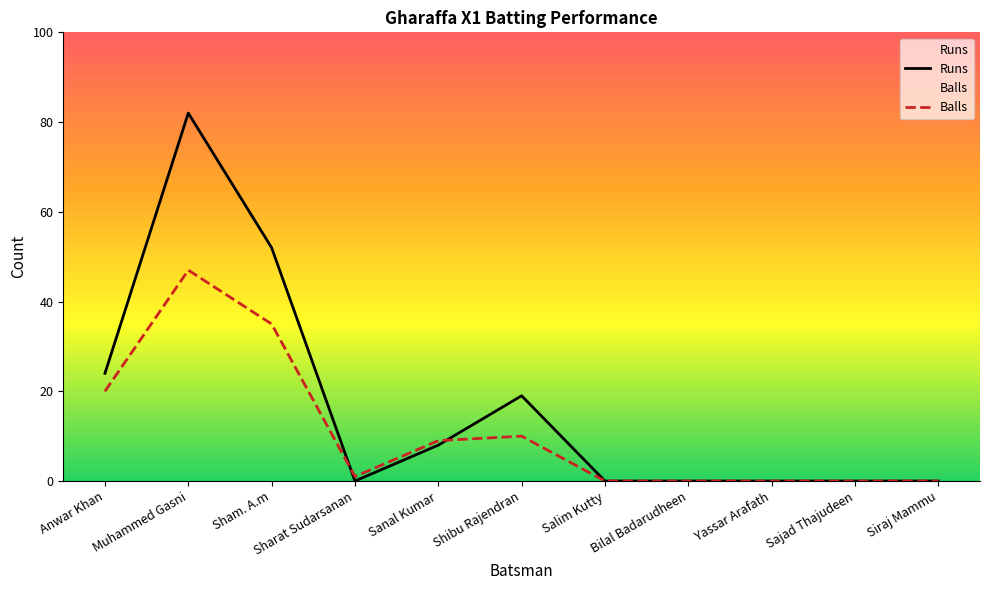

What is the total value across all series at Sharat Sudarsanan?

1